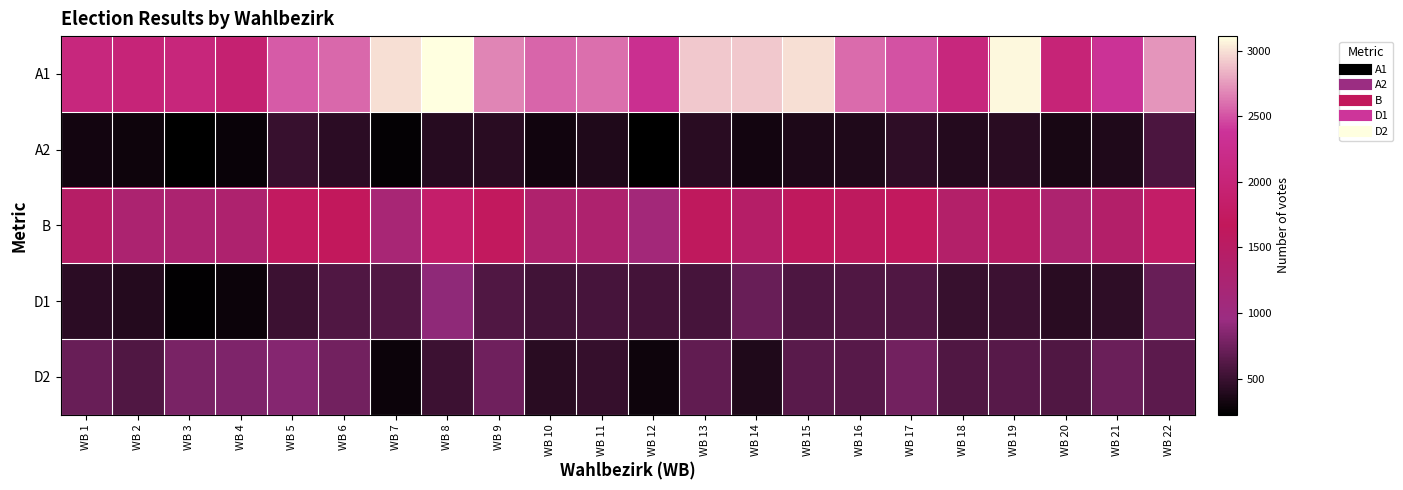

Which series has the largest total across all categories?

A1